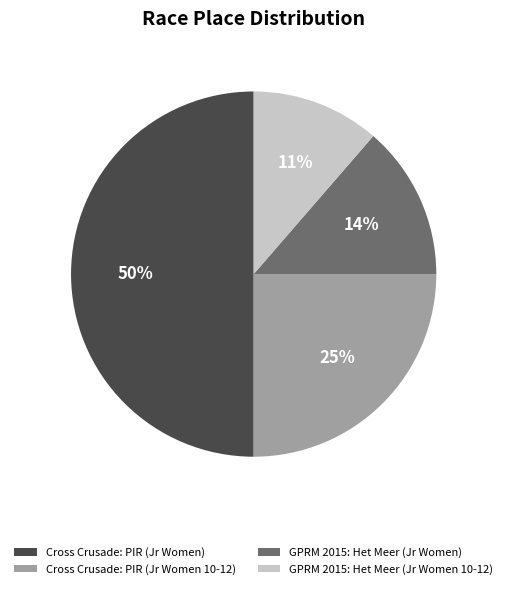

The GPRM 2015: Het Meer (Jr Women) slice represents 14% of the pie. True or false?

True